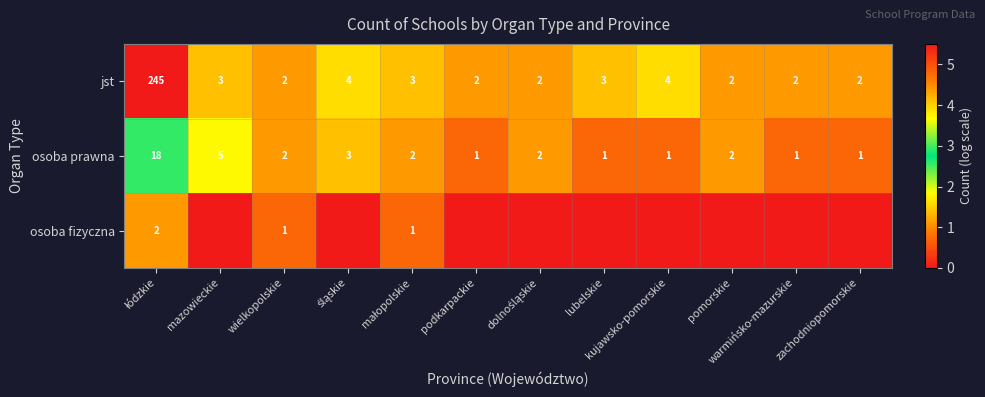

What is the difference between the maximum and second lowest values in the jst series?

243